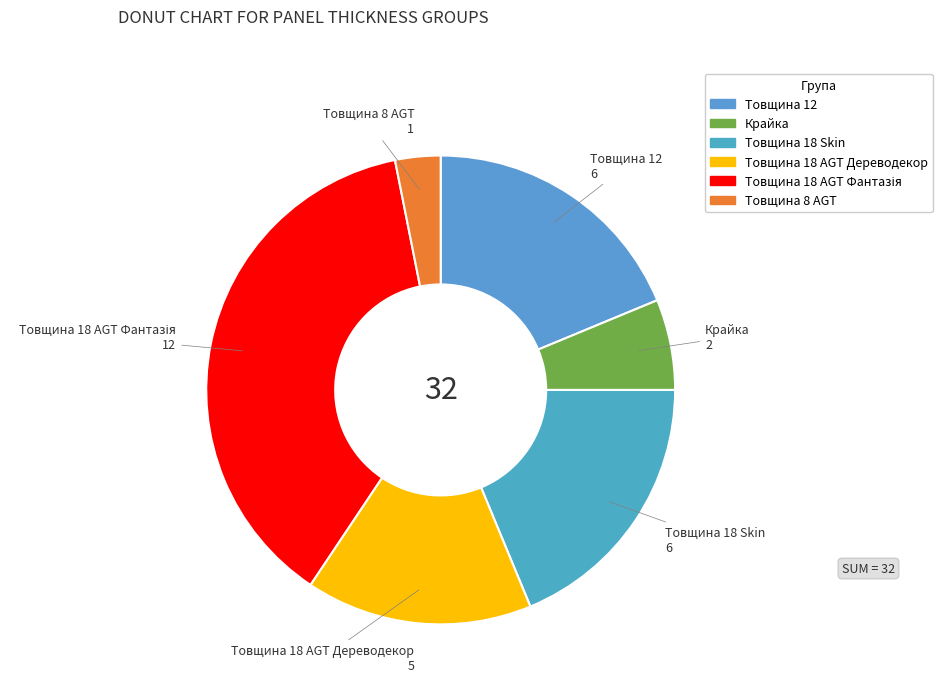

Is there any slice that represents more than half of the pie?

No